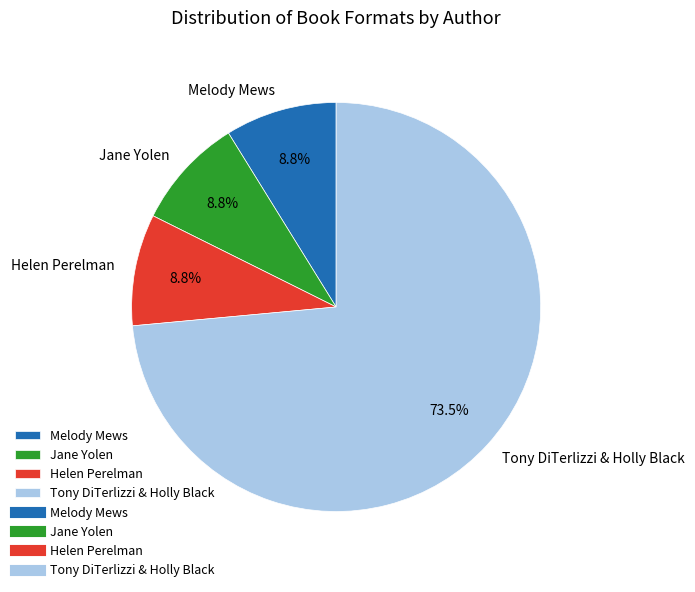

Which slice is the largest?

Tony DiTerlizzi & Holly Black